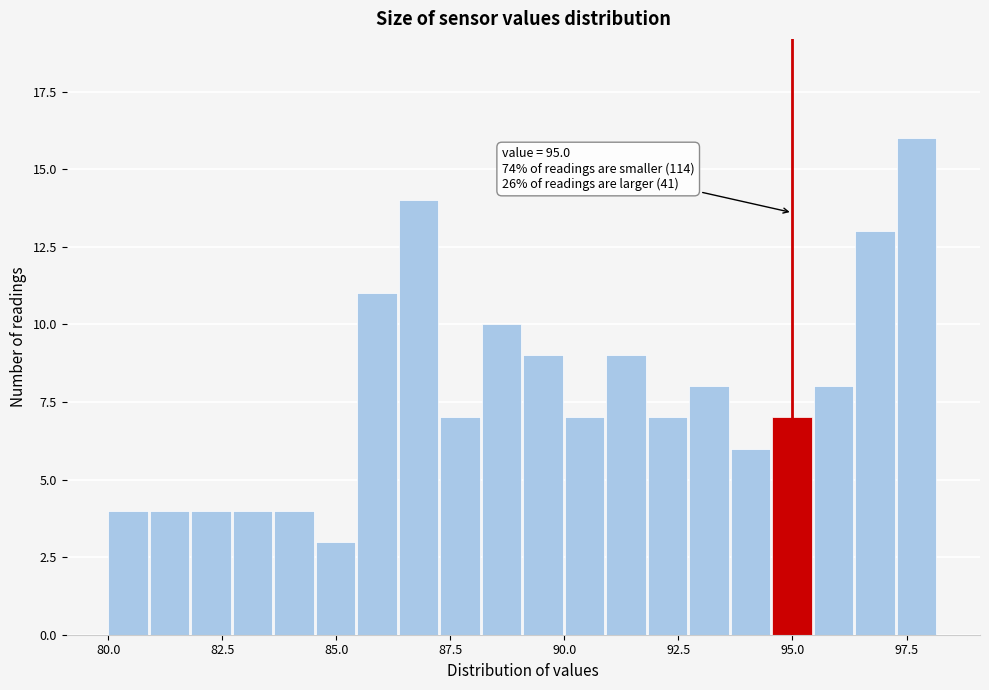

Around what value on the x-axis is the tallest bar? Give the approximate position of its centre, as read against the axis.

97.5